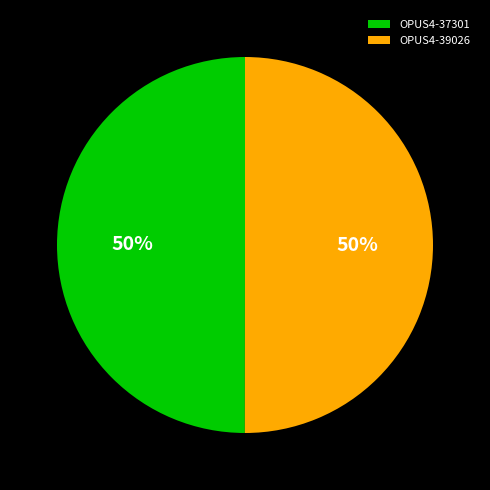

What is the ratio of the value at OPUS4-39026 to the value at OPUS4-37301?

1.0